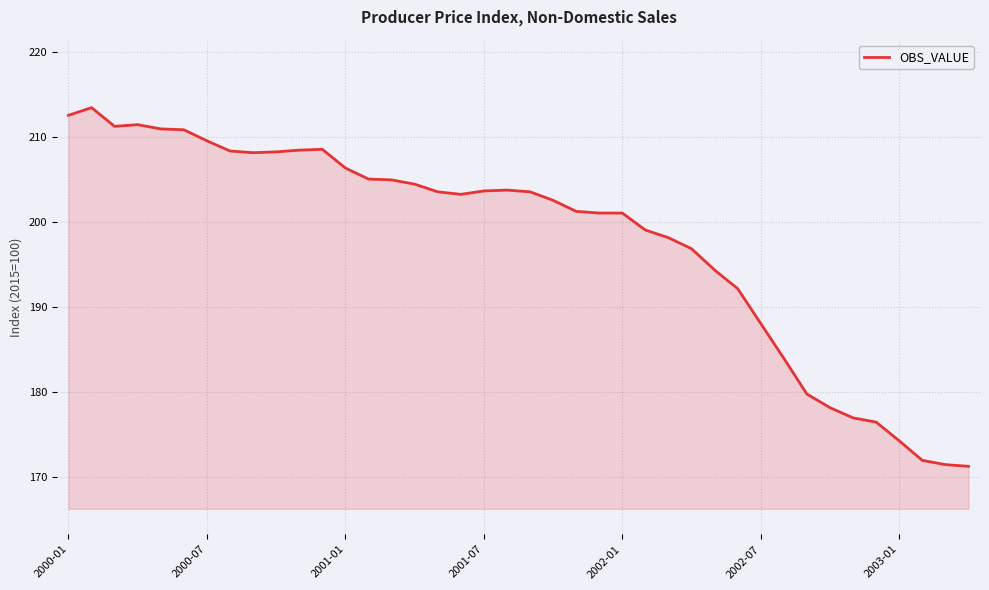

What is the smallest value displayed?

171.3